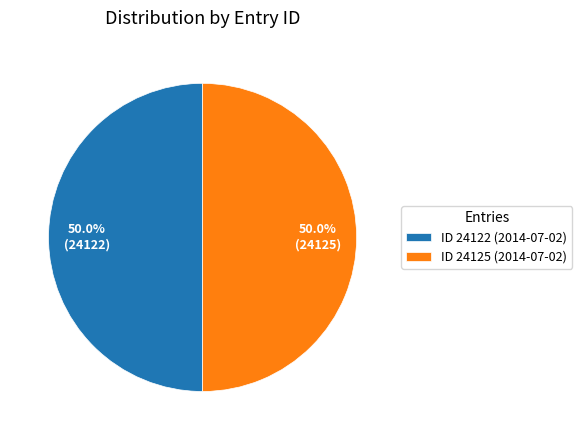

What percentage is NOT represented by ID 24122 (2014-07-02)?

50.0%